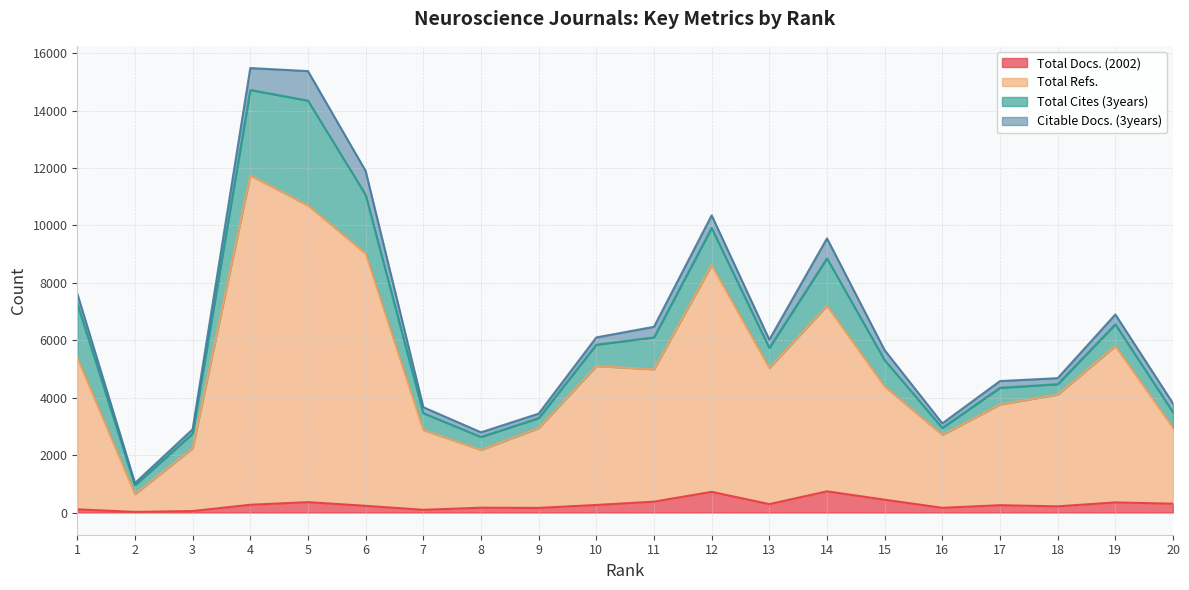

Does the chart have visible grid lines?

Yes